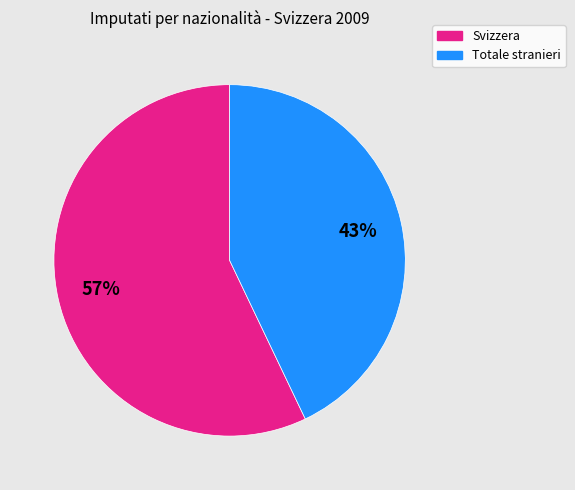

Do Svizzera and Totale stranieri together represent more than half of the pie?

Yes